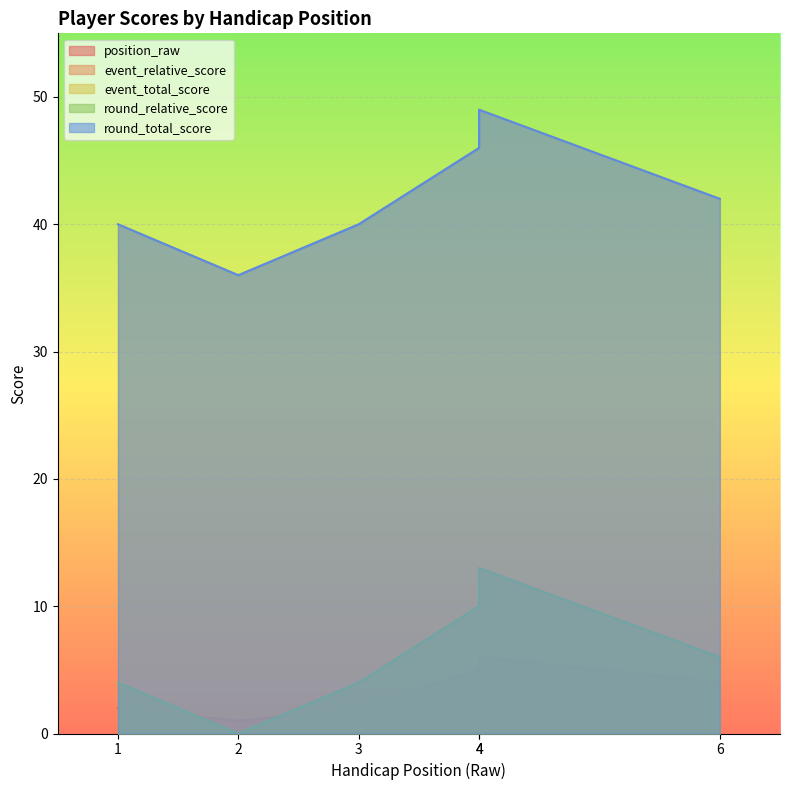

What is the sum of the event_total_score values at 6 and 1?

82